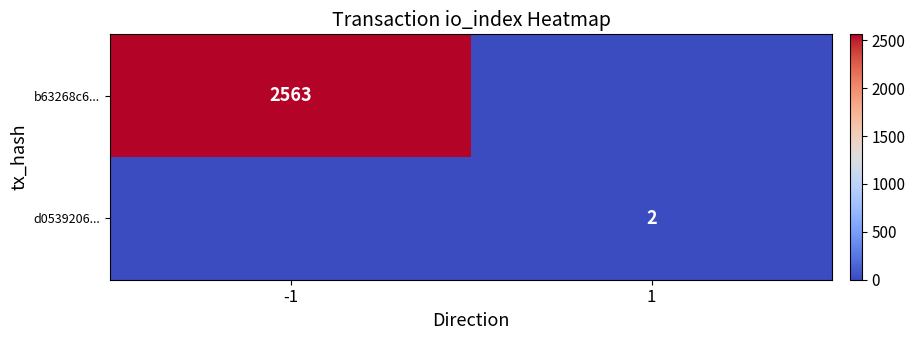

The b63268c6... series shows 2563 at -1. True or false?

True